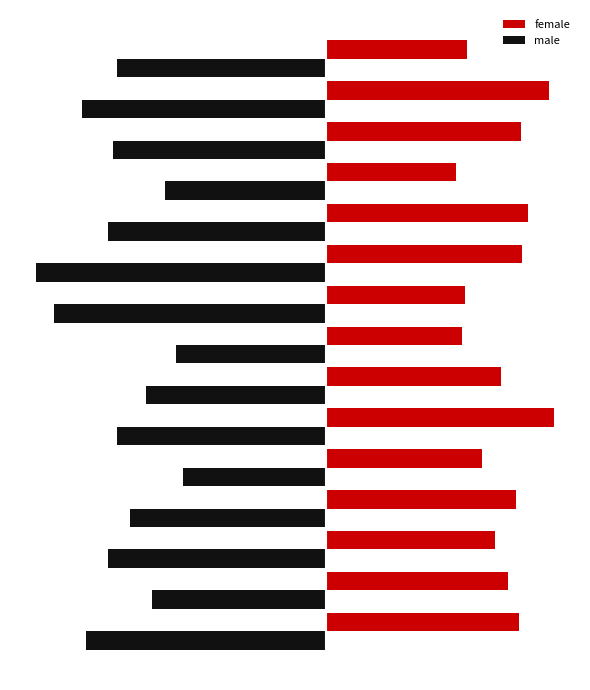

What are all the series names shown in the legend?

female, male